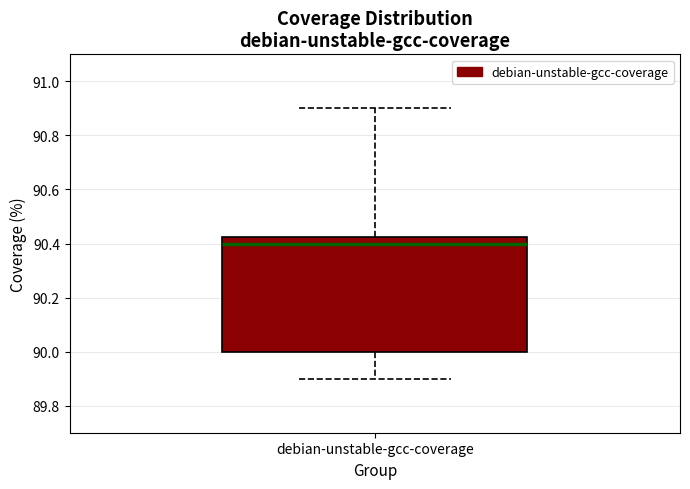

Transcribe this box plot: give where the median line is, the range the box spans, and where the two whiskers end, as read against the y-axis. The values are not printed on the chart, so give them approximately, as read against the axis.

median 90.40, box 90.00 to 90.42, whiskers 89.90 to 90.90